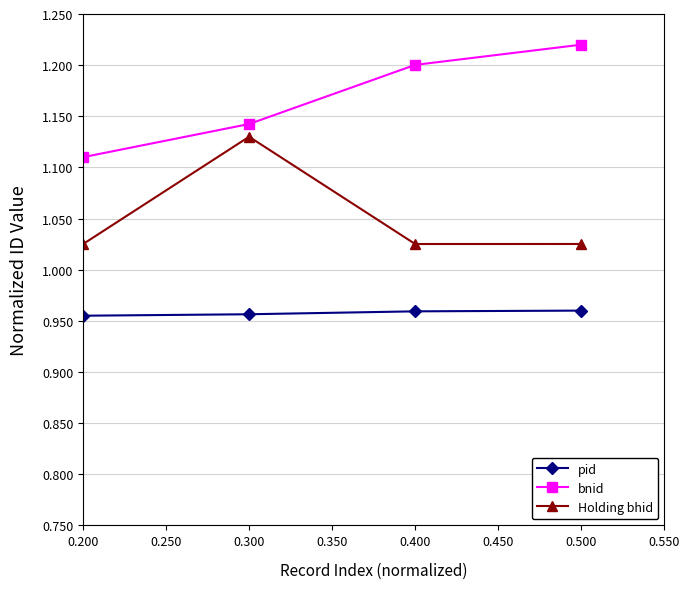

How many bnid values are between 1 and 2?

4